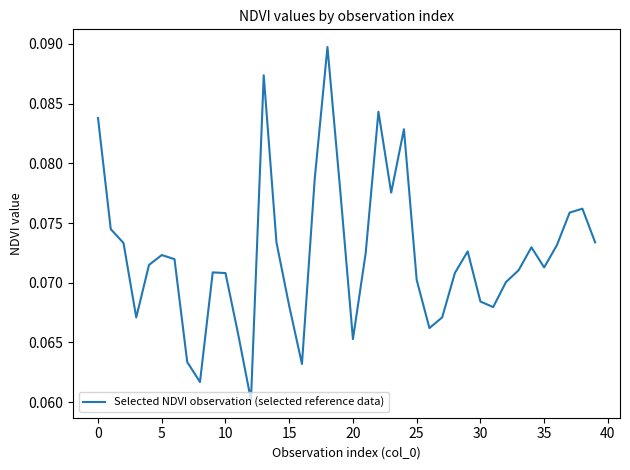

Does the chart display data point markers on the line(s)?

No